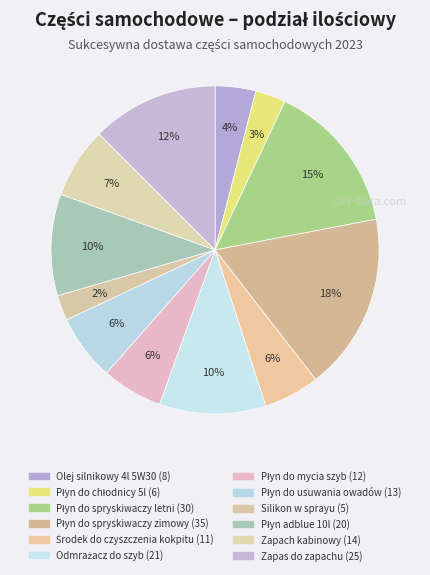

To the nearest percent, what is the combined percentage of Silikon w sprayu and Olej silnikowy 4l 5W30?

6%